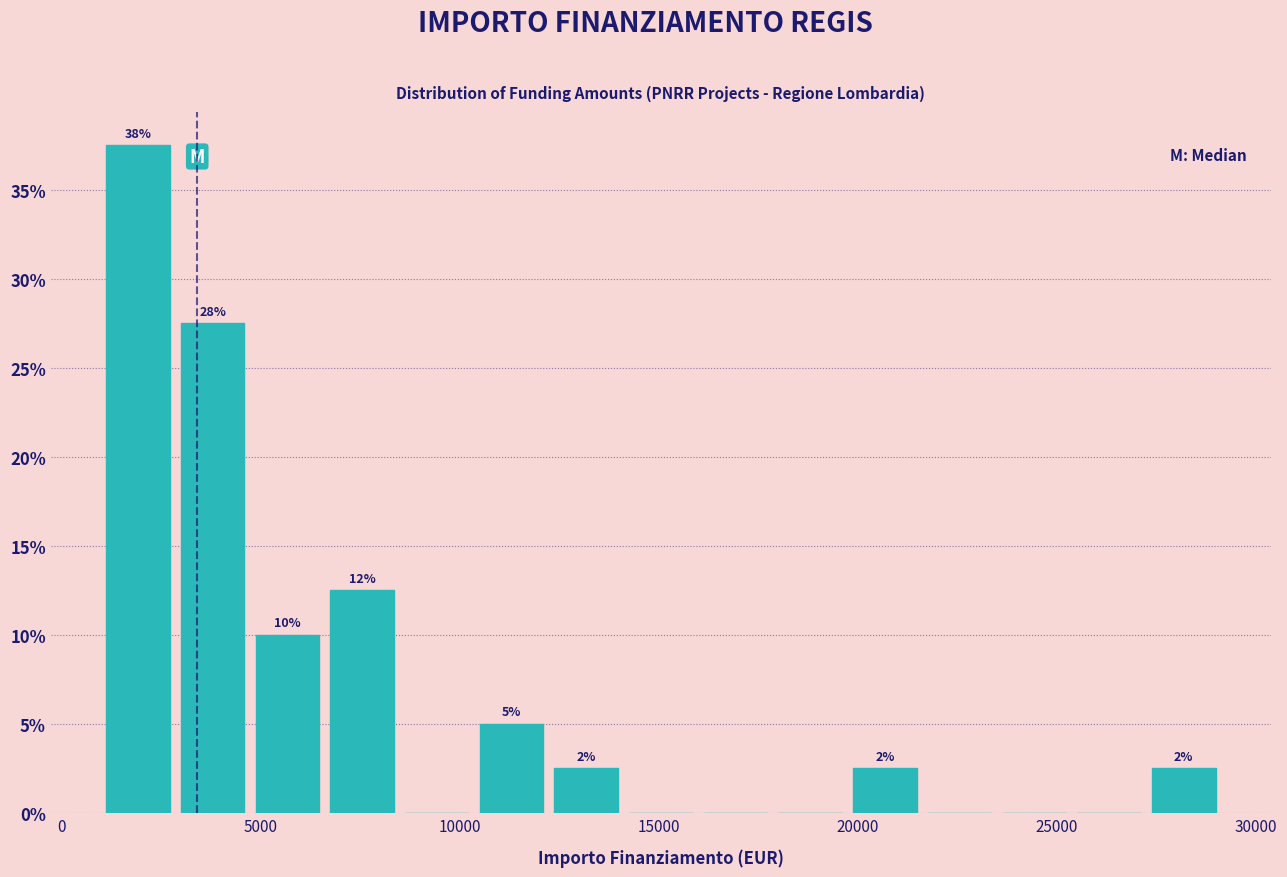

Around what value on the x-axis is the tallest bar? Give the approximate position of its centre, as read against the axis.

2000